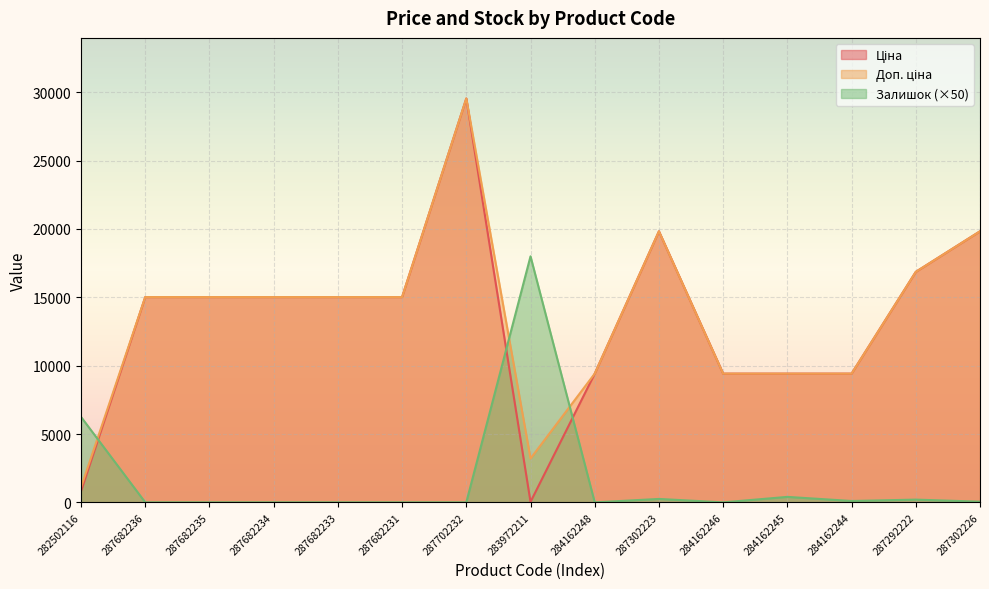

How many values in the Доп. ціна series exceed 15019?

9